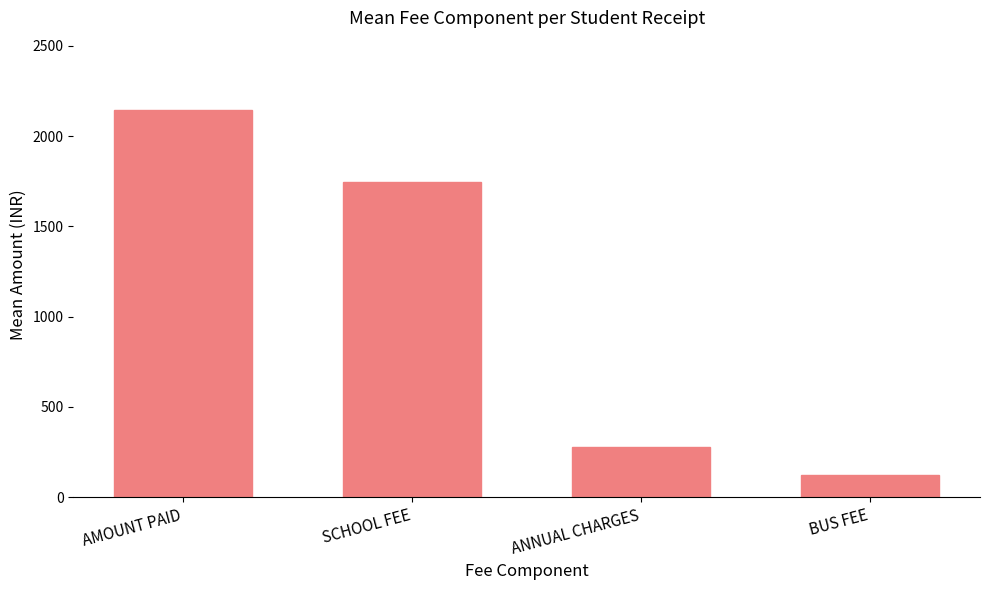

What is the difference between the values at ANNUAL CHARGES and BUS FEE?

152.7